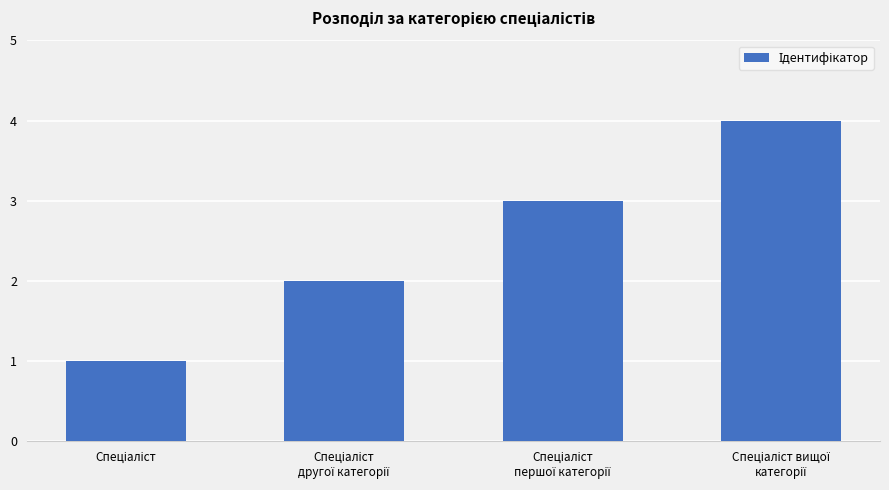

What is the greatest value displayed?

4